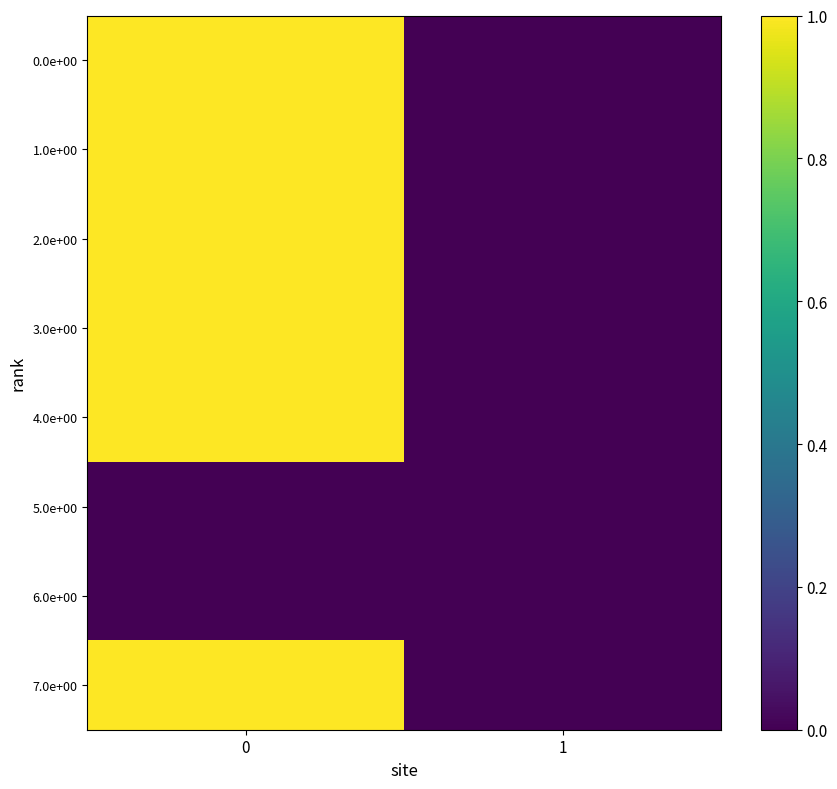

Rank the series by their maximum value, from lowest to highest.

5.0e+00, 6.0e+00, 0.0e+00, 1.0e+00, 2.0e+00, 3.0e+00, 4.0e+00, 7.0e+00